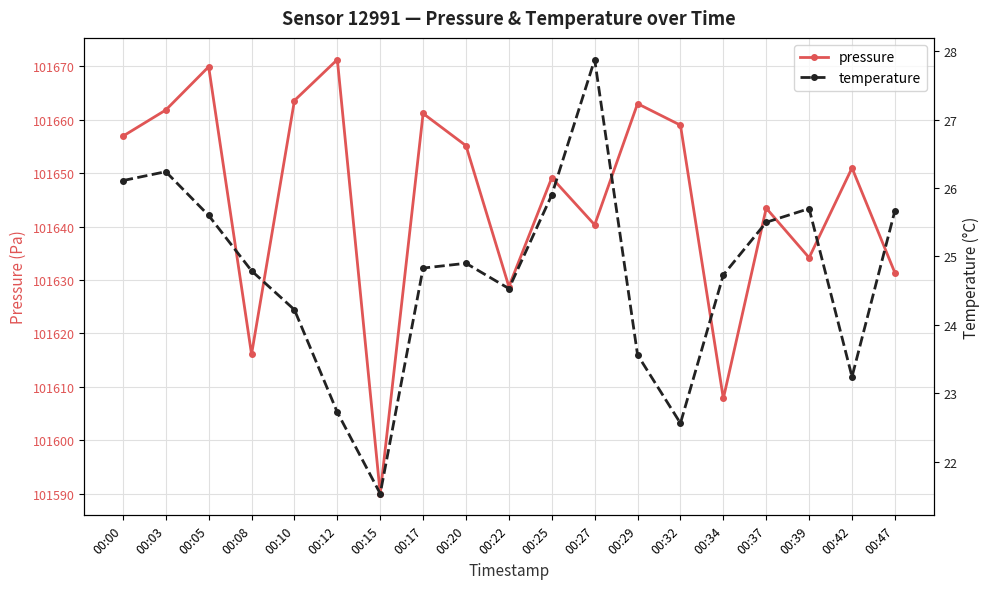

True or false: pressure has a value of 101640.3 at 00:27.

True